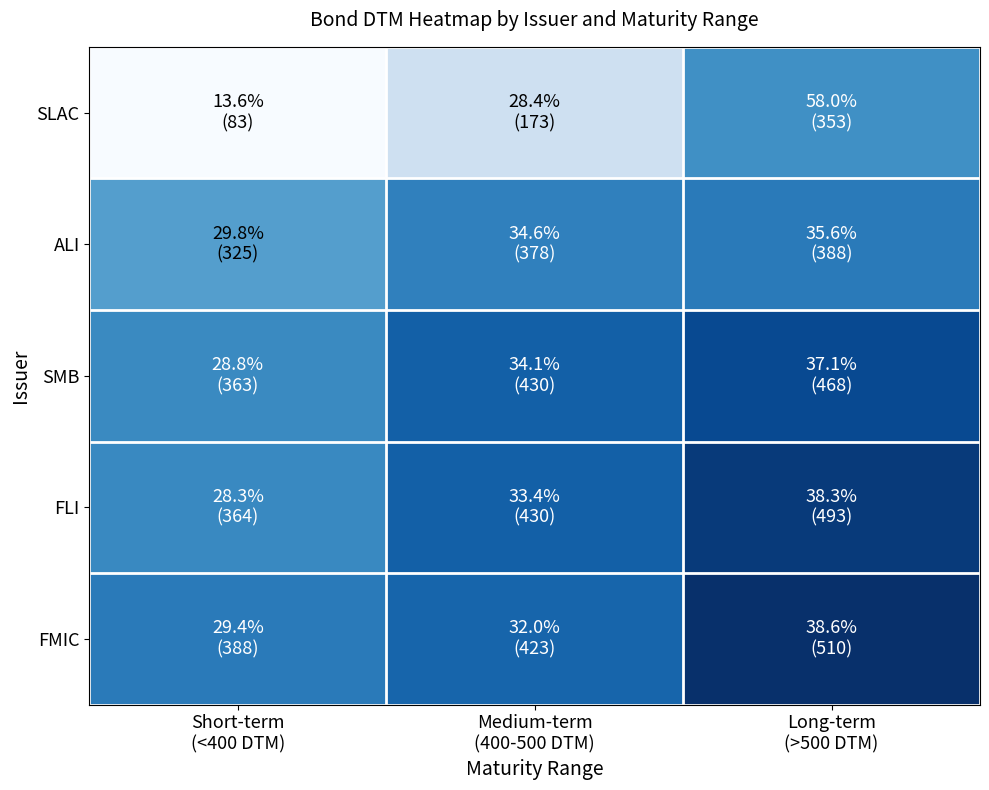

Reading left to right, extract all data points from this chart.

SLAC: Short-term
(<400 DTM)=83	Medium-term
(400-500 DTM)=173	Long-term
(>500 DTM)=353
ALI: Short-term
(<400 DTM)=325	Medium-term
(400-500 DTM)=378	Long-term
(>500 DTM)=388
SMB: Short-term
(<400 DTM)=363	Medium-term
(400-500 DTM)=430	Long-term
(>500 DTM)=468
FLI: Short-term
(<400 DTM)=364	Medium-term
(400-500 DTM)=430	Long-term
(>500 DTM)=493
FMIC: Short-term
(<400 DTM)=388	Medium-term
(400-500 DTM)=423	Long-term
(>500 DTM)=510